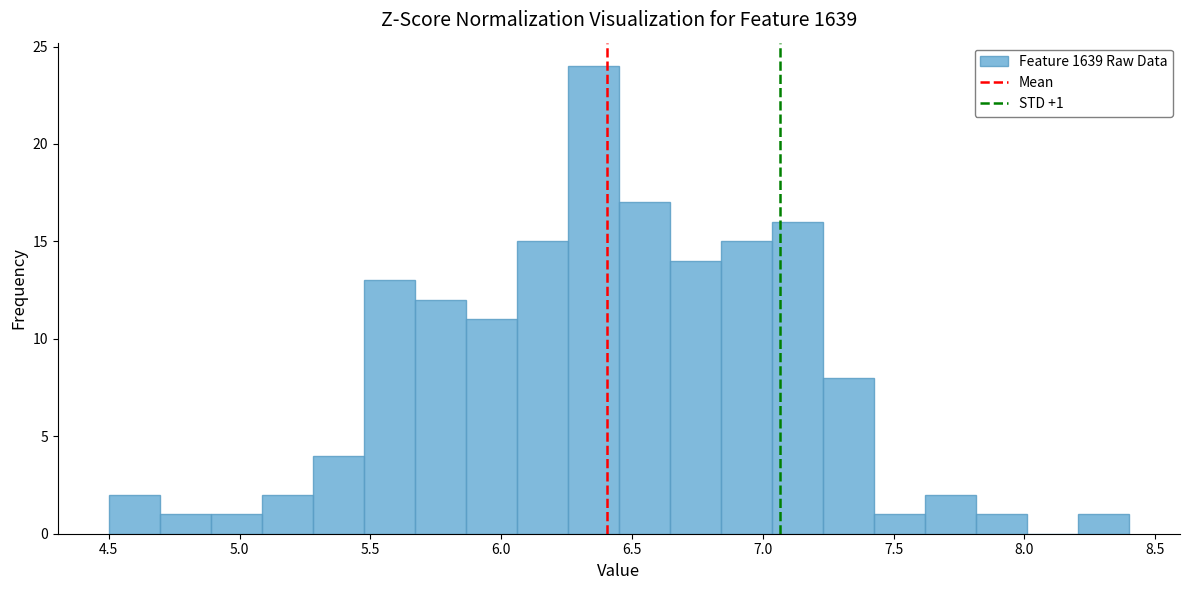

Around what value on the x-axis is the tallest bar? Give the approximate position of its centre, as read against the axis.

6.35